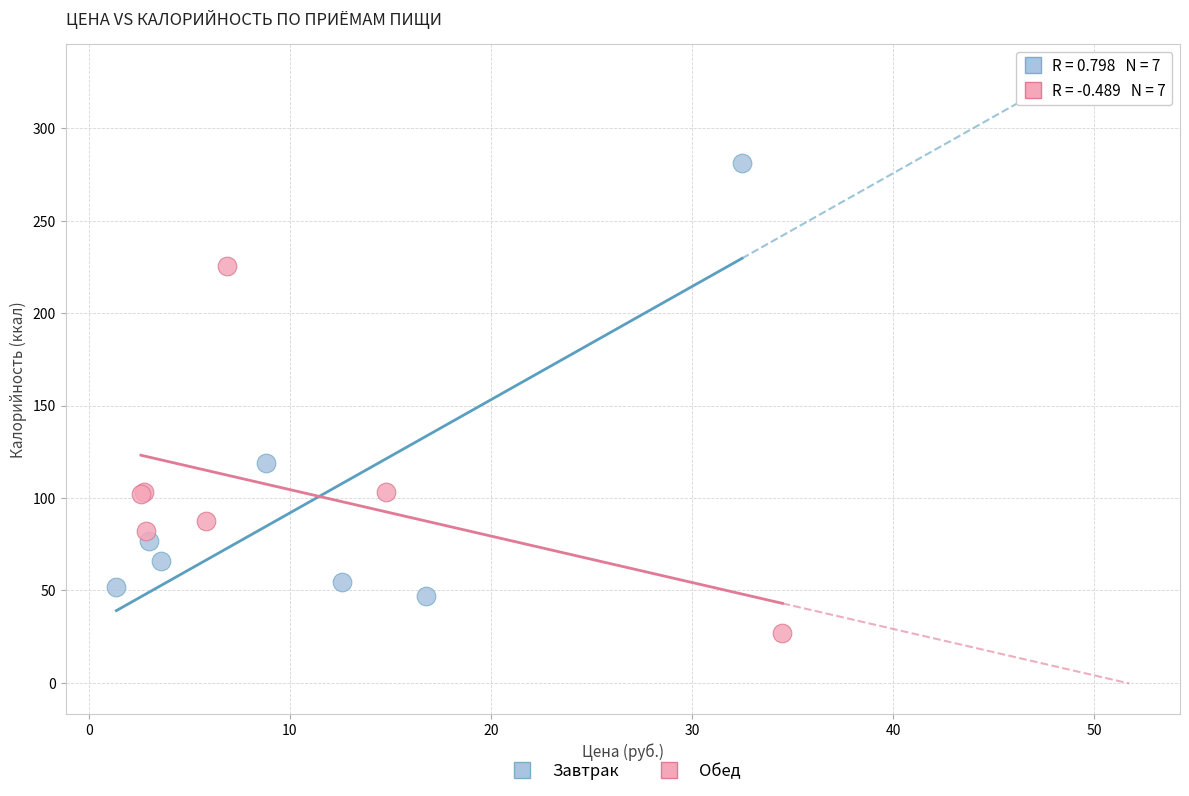

Which series has the widest spread of Y values?

Завтрак